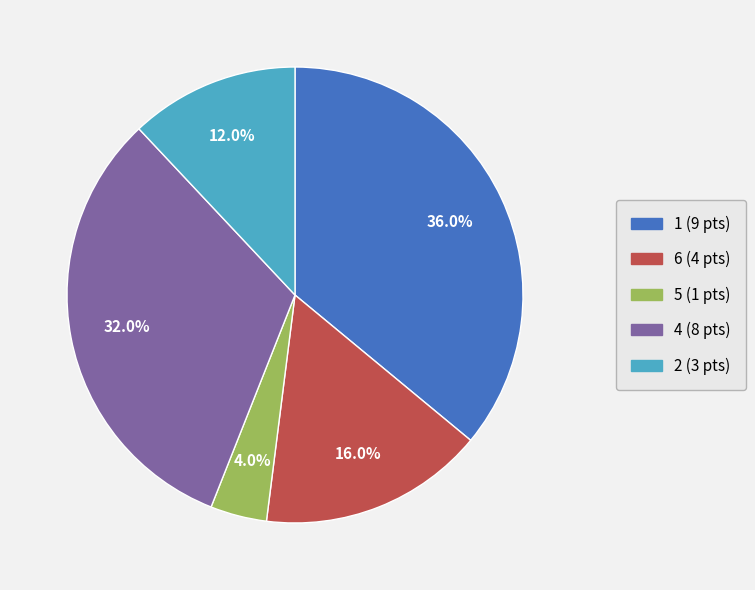

Between 2 (3 pts) and 4 (8 pts), which is larger?

4 (8 pts)